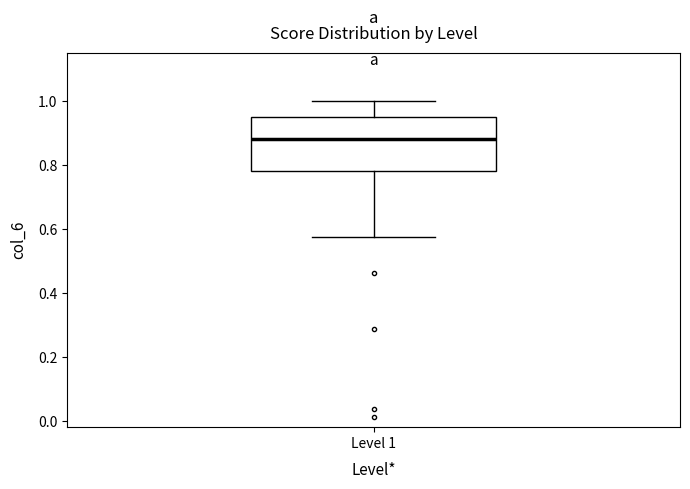

Read this box plot against the y-axis: the position of the median line, the range covered by the box, and the ends of both whiskers. The values are not printed on the chart, so give them approximately, as read against the axis.

median 0.88, box 0.78 to 0.96, whiskers 0.58 to 1.00